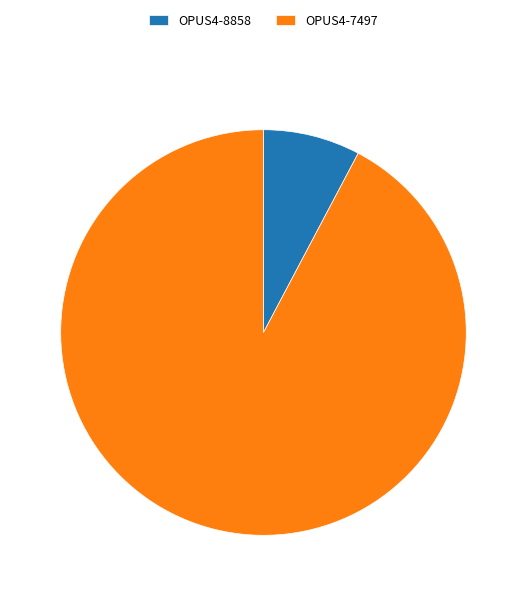

What is the largest slice in the pie chart?

OPUS4-7497